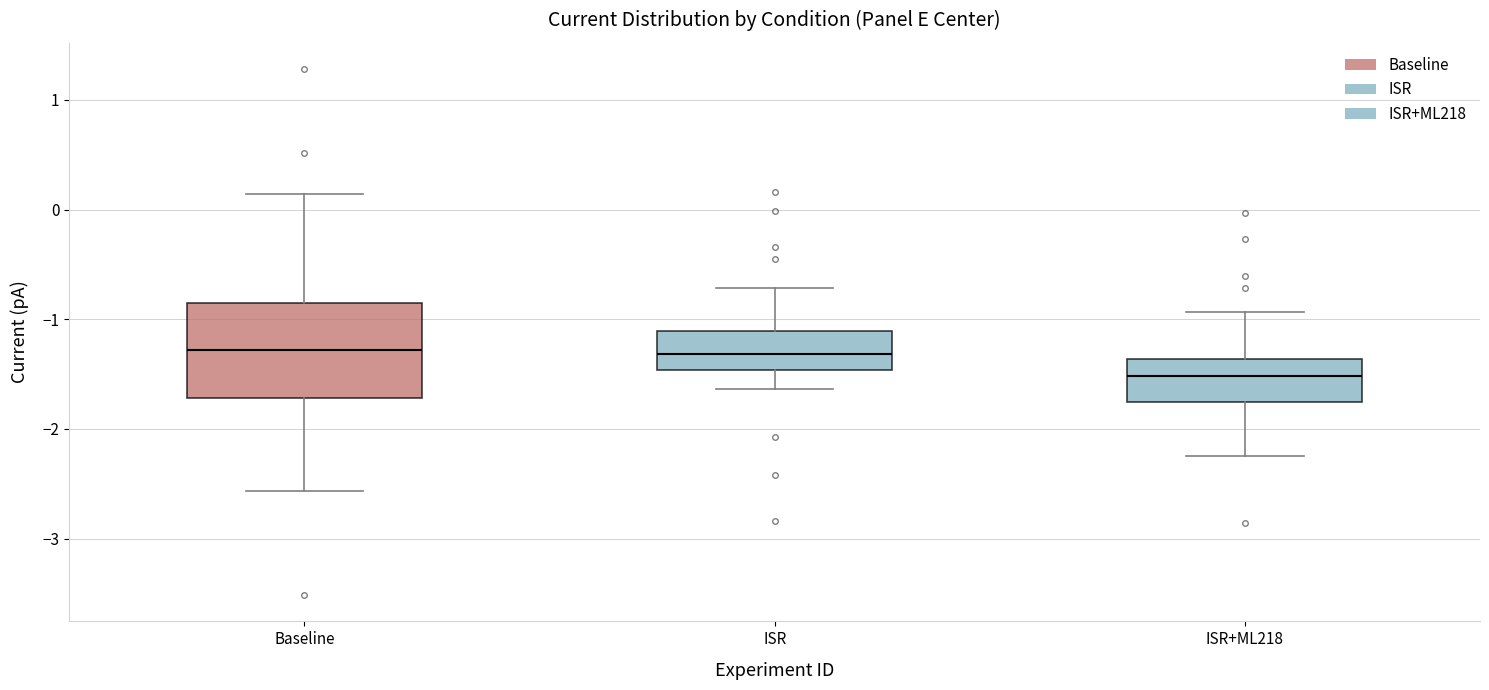

Reading left to right, transcribe this box plot: for each box, give where its median line is, the range the box spans, and where its two whiskers end, as read against the y-axis. The values are not printed on the chart, so give them approximately, as read against the axis.

Baseline: median -1.3, box -1.7 to -0.9, whiskers -2.6 to 0.1
ISR: median -1.3, box -1.5 to -1.1, whiskers -1.6 to -0.7
ISR+ML218: median -1.5, box -1.8 to -1.4, whiskers -2.2 to -0.9